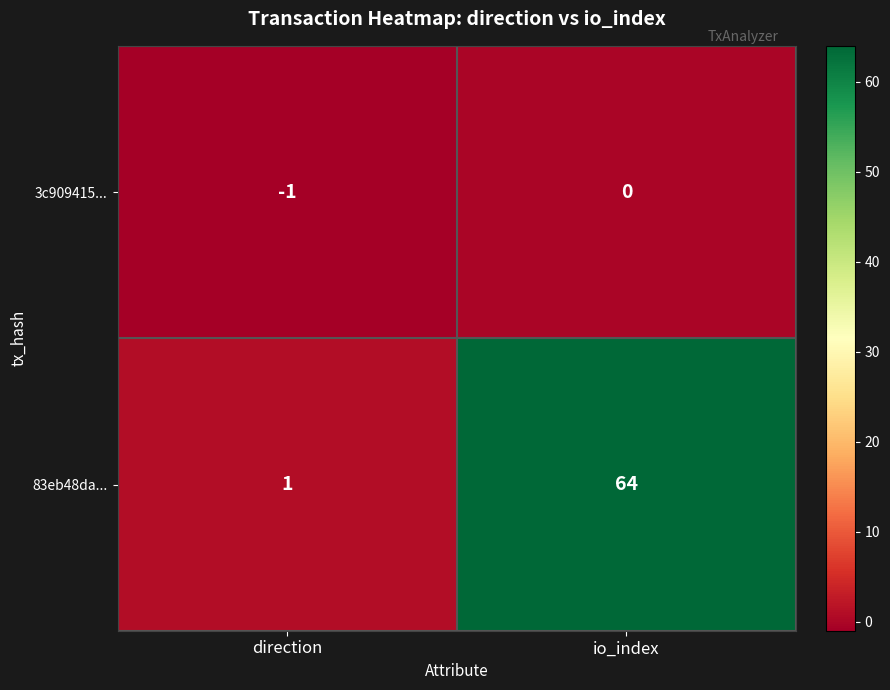

Count the number of data series in this chart.

2